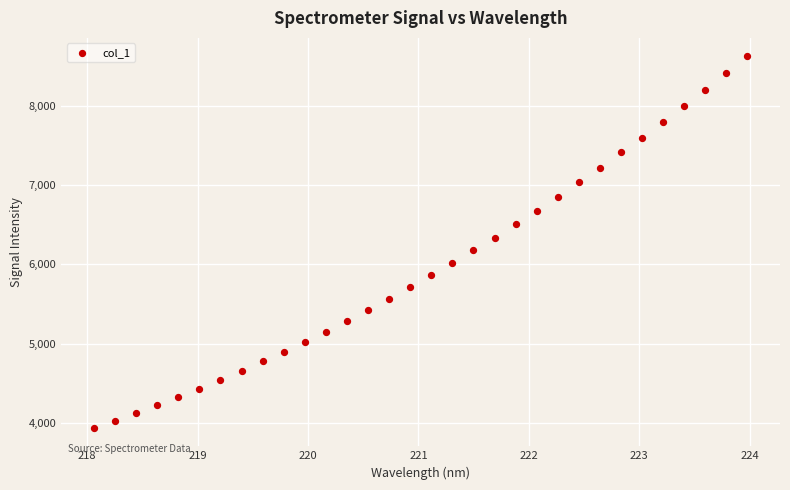

What is the range of Y values (max minus min)?

4672.5